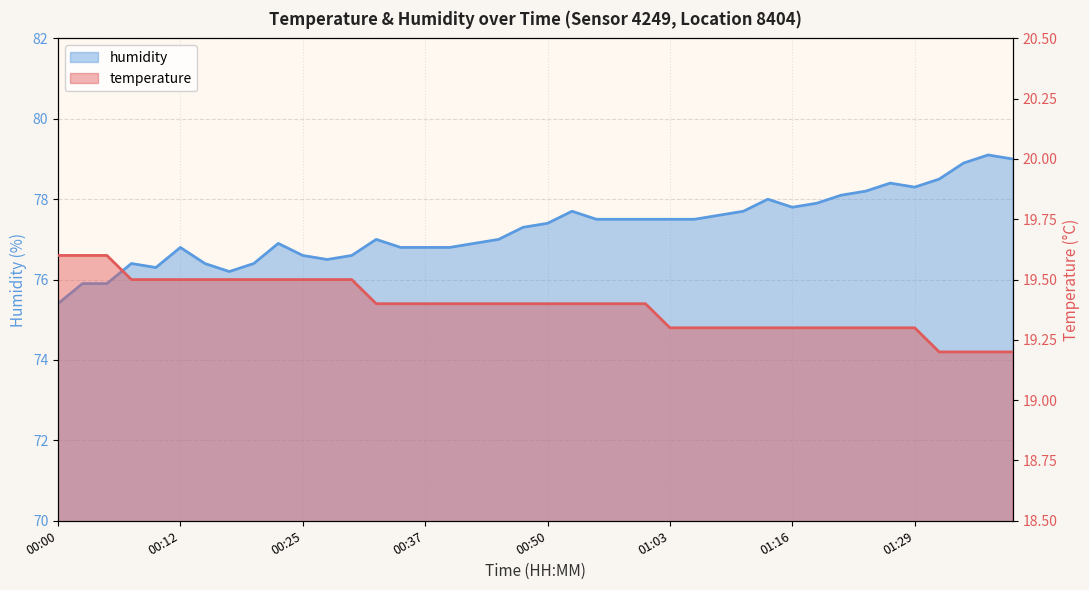

Where is humidity nearest to the value 77?

00:32